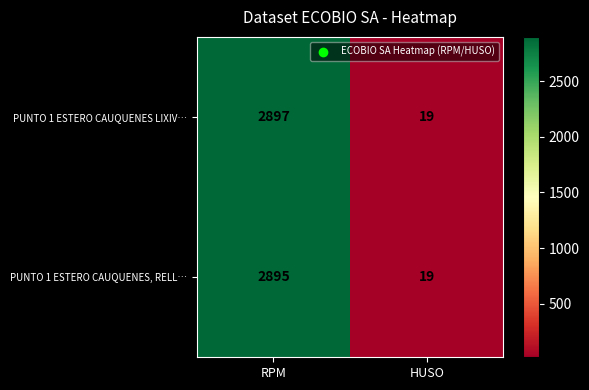

What is the difference between the PUNTO 1 ESTERO CAUQUENES LIXIV… values at RPM and HUSO?

2878